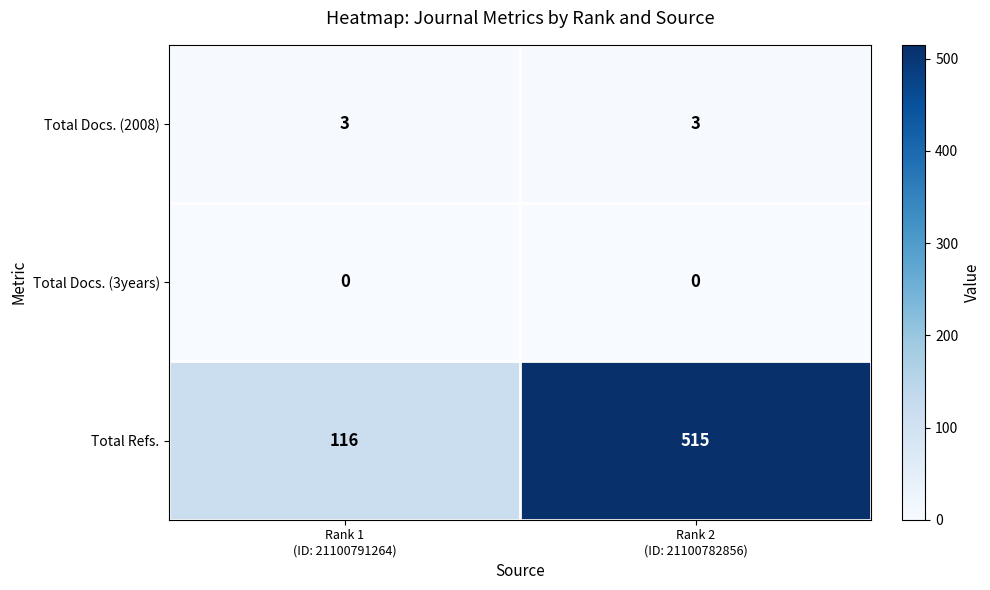

Which series changed the most between Rank 1
(ID: 21100791264) and Rank 2
(ID: 21100782856)?

Total Refs.